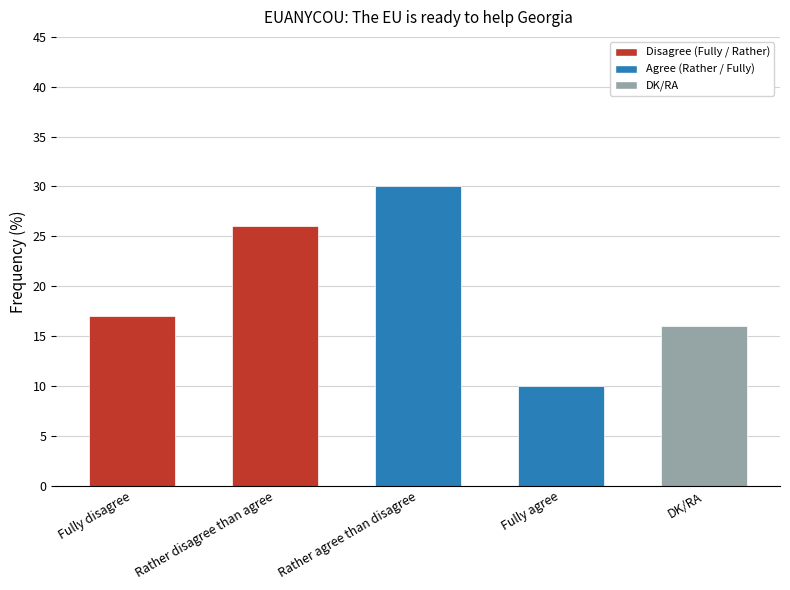

Reading right to left, transcribe all the data shown in this chart.

16	10	30	26	17